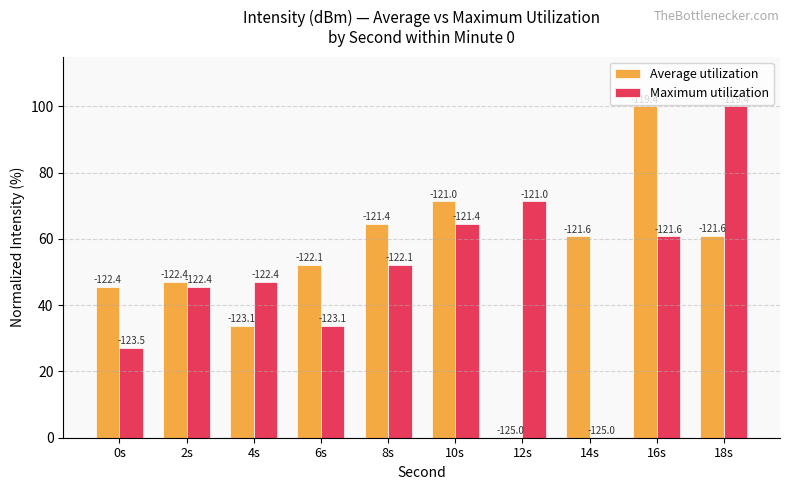

What are all the series names shown in the legend?

Average utilization, Maximum utilization